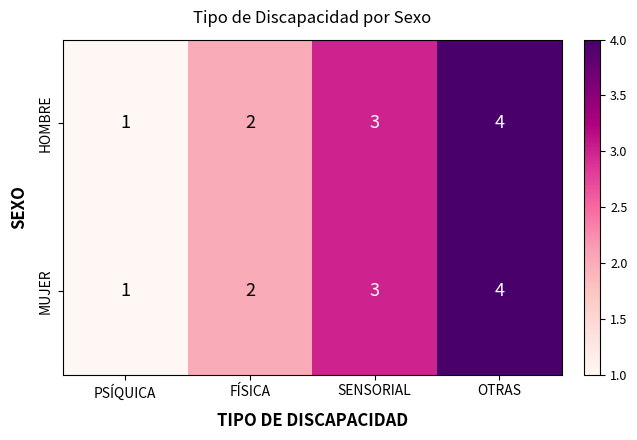

At which label is MUJER closest to 2?

FÍSICA